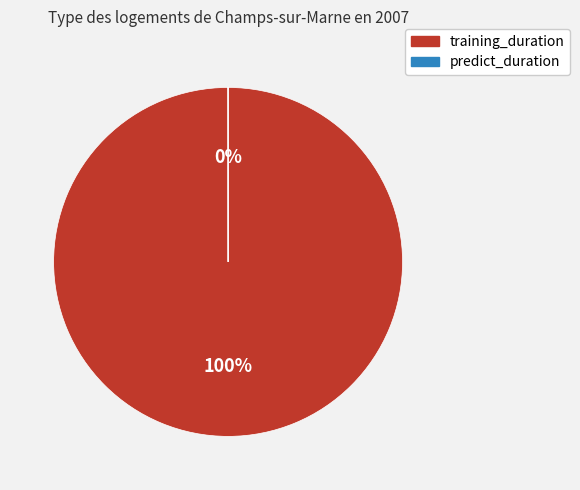

How many slices are in this pie chart?

2